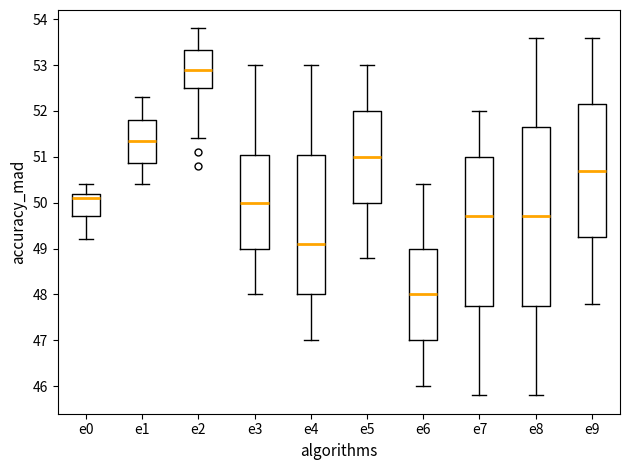

Reading left to right, read every box against the y-axis: the position of its median line, the range the box covers, and the ends of its whiskers. The values are not printed on the chart, so give them approximately, as read against the axis.

e0: median 50.1, box 49.7 to 50.2, whiskers 49.2 to 50.4
e1: median 51.4, box 50.9 to 51.8, whiskers 50.4 to 52.3
e2: median 52.9, box 52.5 to 53.3, whiskers 51.4 to 53.8
e3: median 50.0, box 49.0 to 51.1, whiskers 48.0 to 53.0
e4: median 49.1, box 48.0 to 51.1, whiskers 47.0 to 53.0
e5: median 51.0, box 50.0 to 52.0, whiskers 48.8 to 53.0
e6: median 48.0, box 47.0 to 49.0, whiskers 46.0 to 50.4
e7: median 49.7, box 47.8 to 51.0, whiskers 45.8 to 52.0
e8: median 49.7, box 47.8 to 51.7, whiskers 45.8 to 53.6
e9: median 50.7, box 49.3 to 52.2, whiskers 47.8 to 53.6